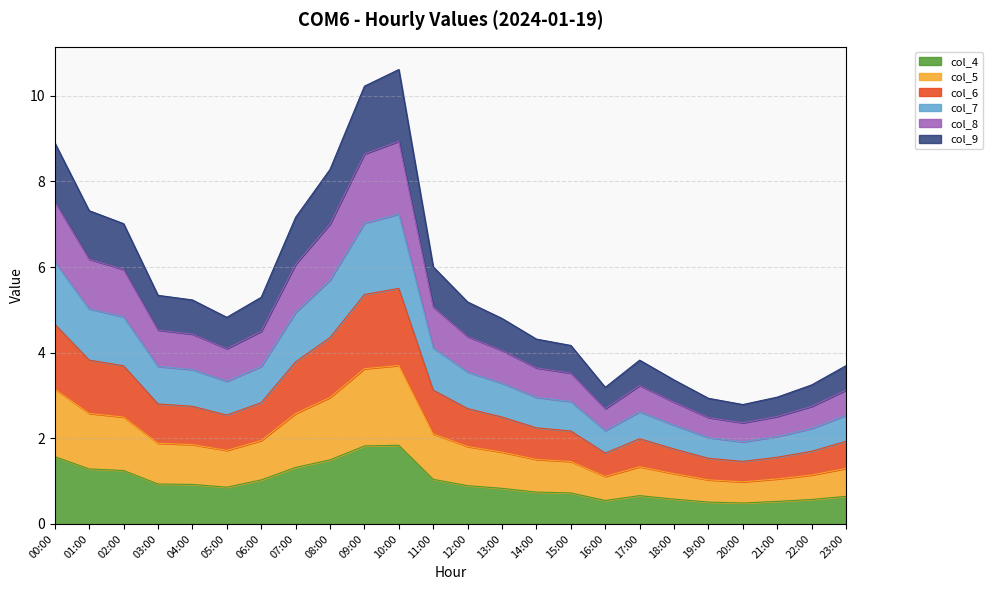

What is the total value across all series at 13:00?

4.8